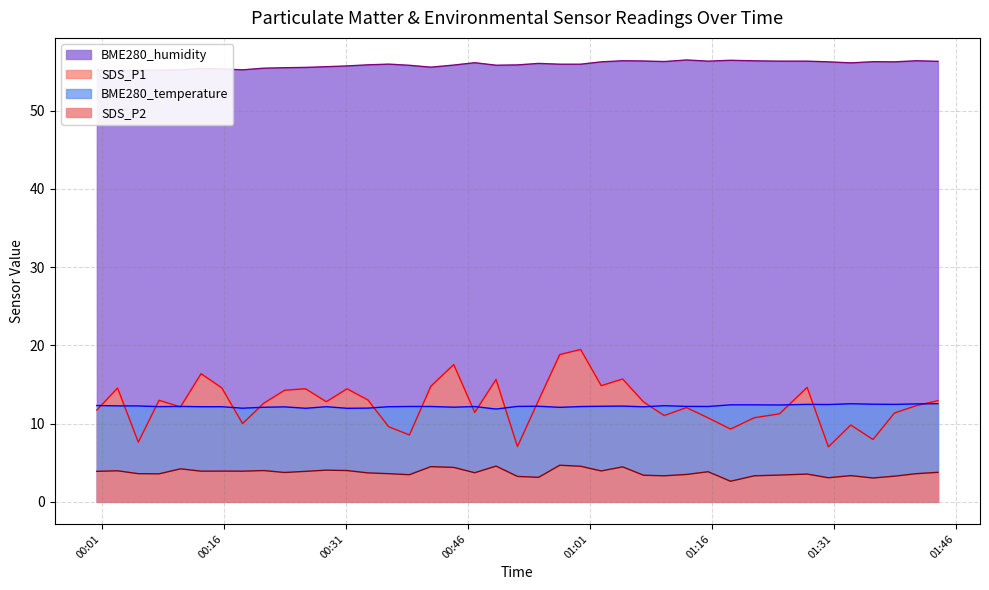

What is the lowest value of the BME280_temperature series?

11.9